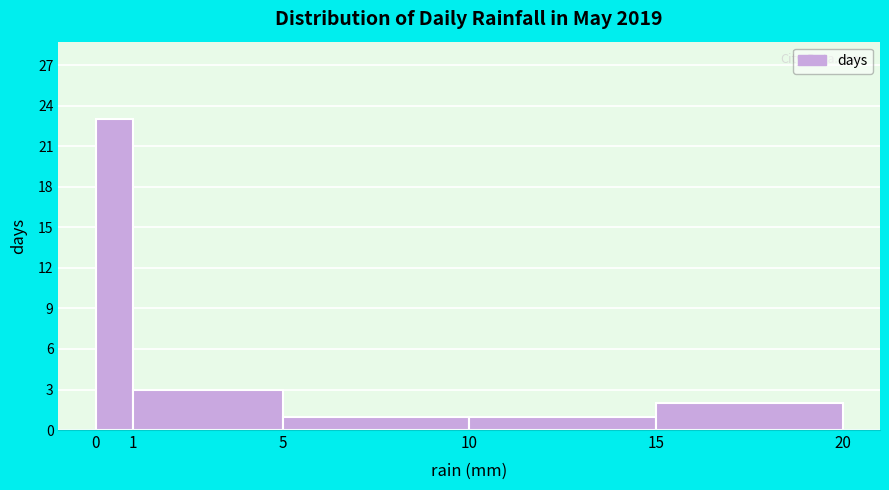

Reading left to right, list every bar in this chart as the range it spans on the x-axis followed by its height. The values are not printed on the chart, so give them approximately, as read against the axis.

0 to 1: 23
1 to 5: 3
5 to 10: 1
10 to 15: 1
15 to 20: 2